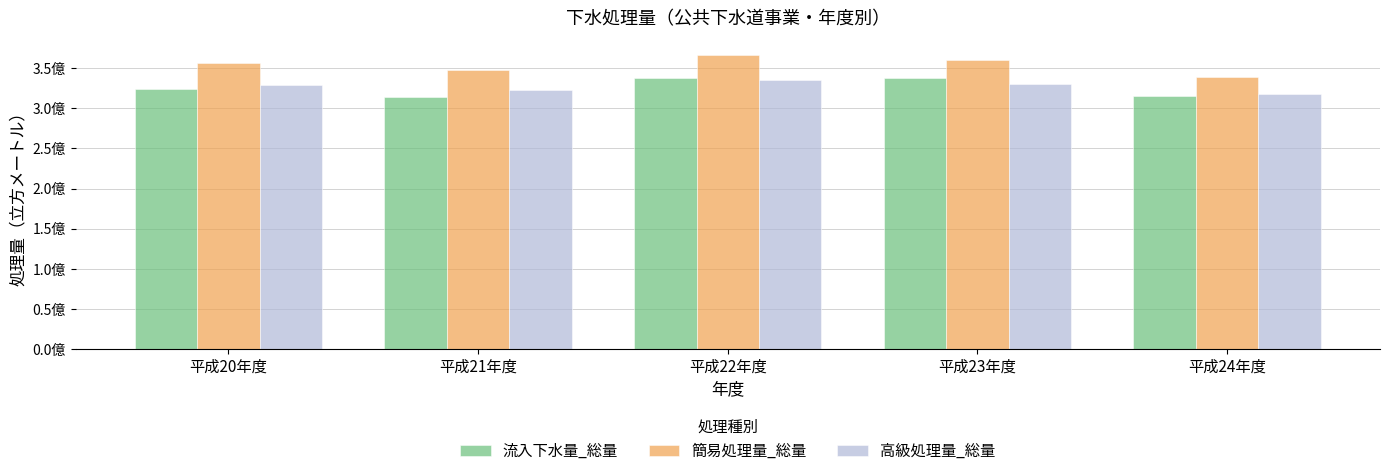

What are all the series names shown in the legend?

流入下水量_総量, 簡易処理量_総量, 高級処理量_総量